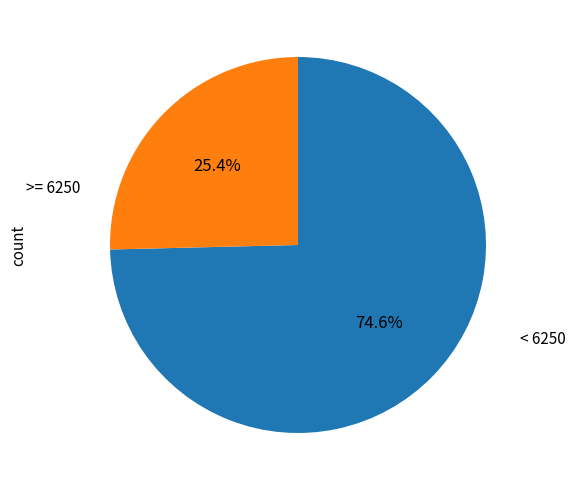

Is there a majority slice in this chart?

Yes